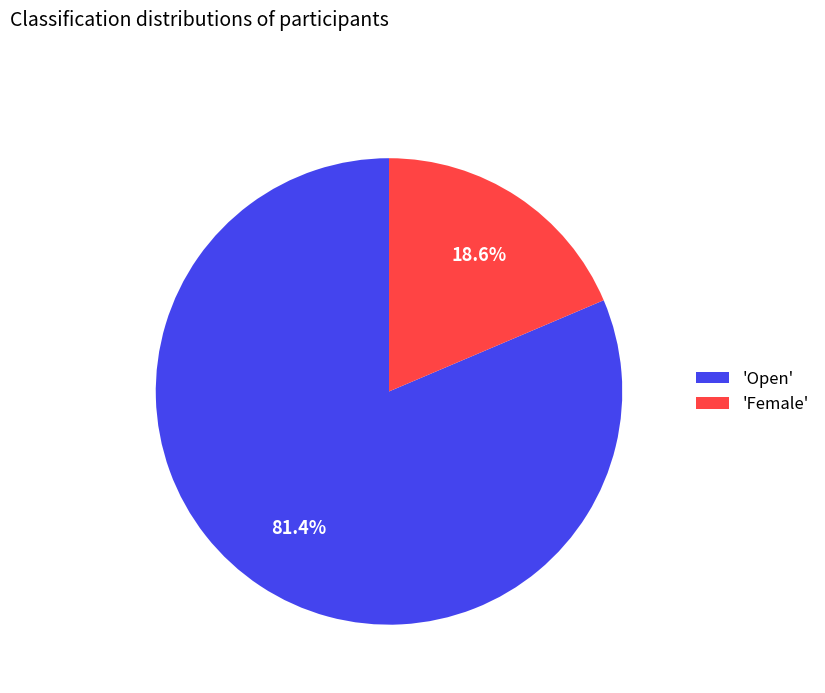

Which category accounts for the majority?

'Open'